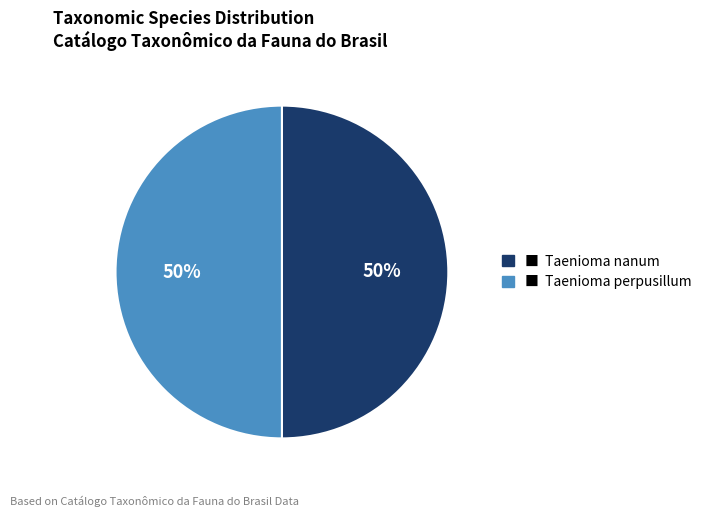

To the nearest percent, what is the average slice percentage?

50%